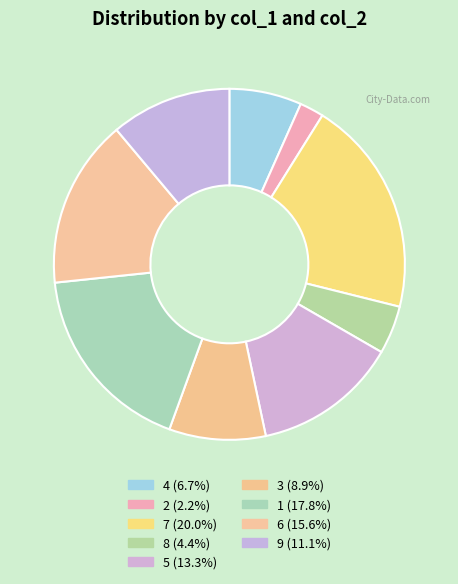

What percentage is the 8 slice, to the nearest percent?

4%